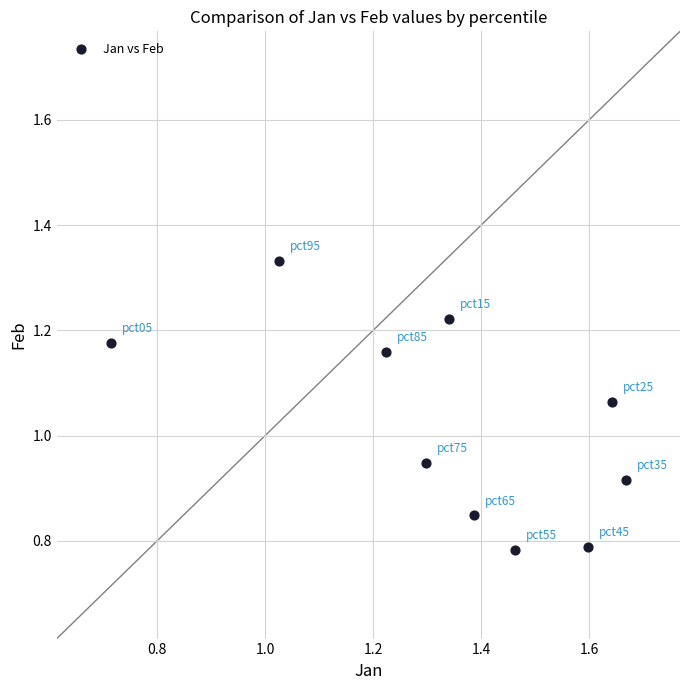

What is the range of Y values (max minus min)?

0.5